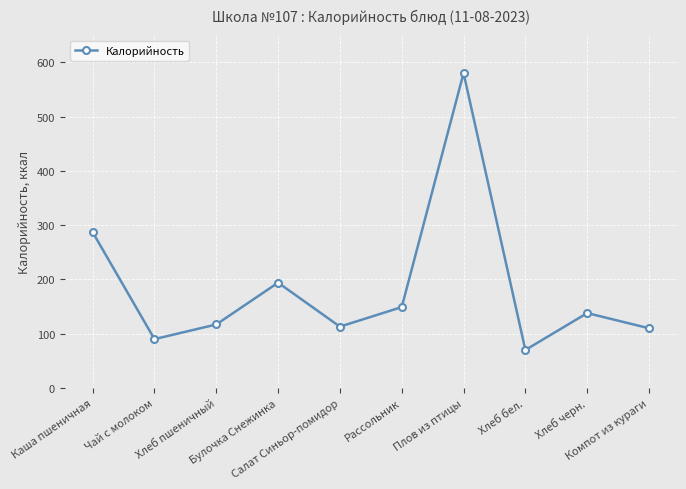

How many points are higher than both their immediate neighbors (excluding endpoints)?

3